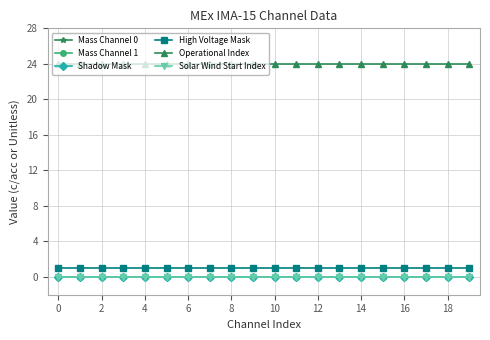

How many lines are shown in the chart?

6